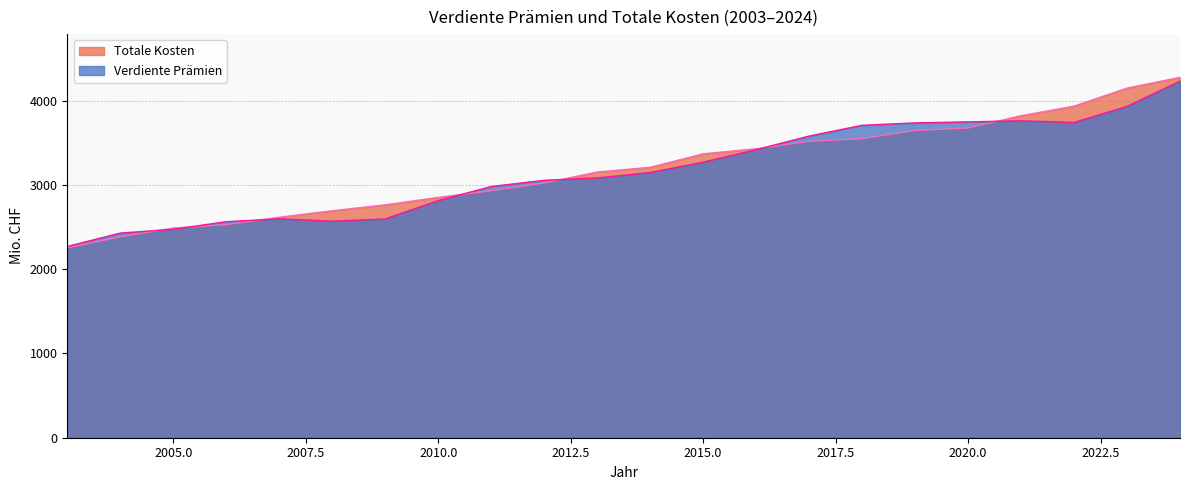

Between which two adjacent categories do Verdiente Prämien and Totale Kosten first intersect?

2004 and 2005